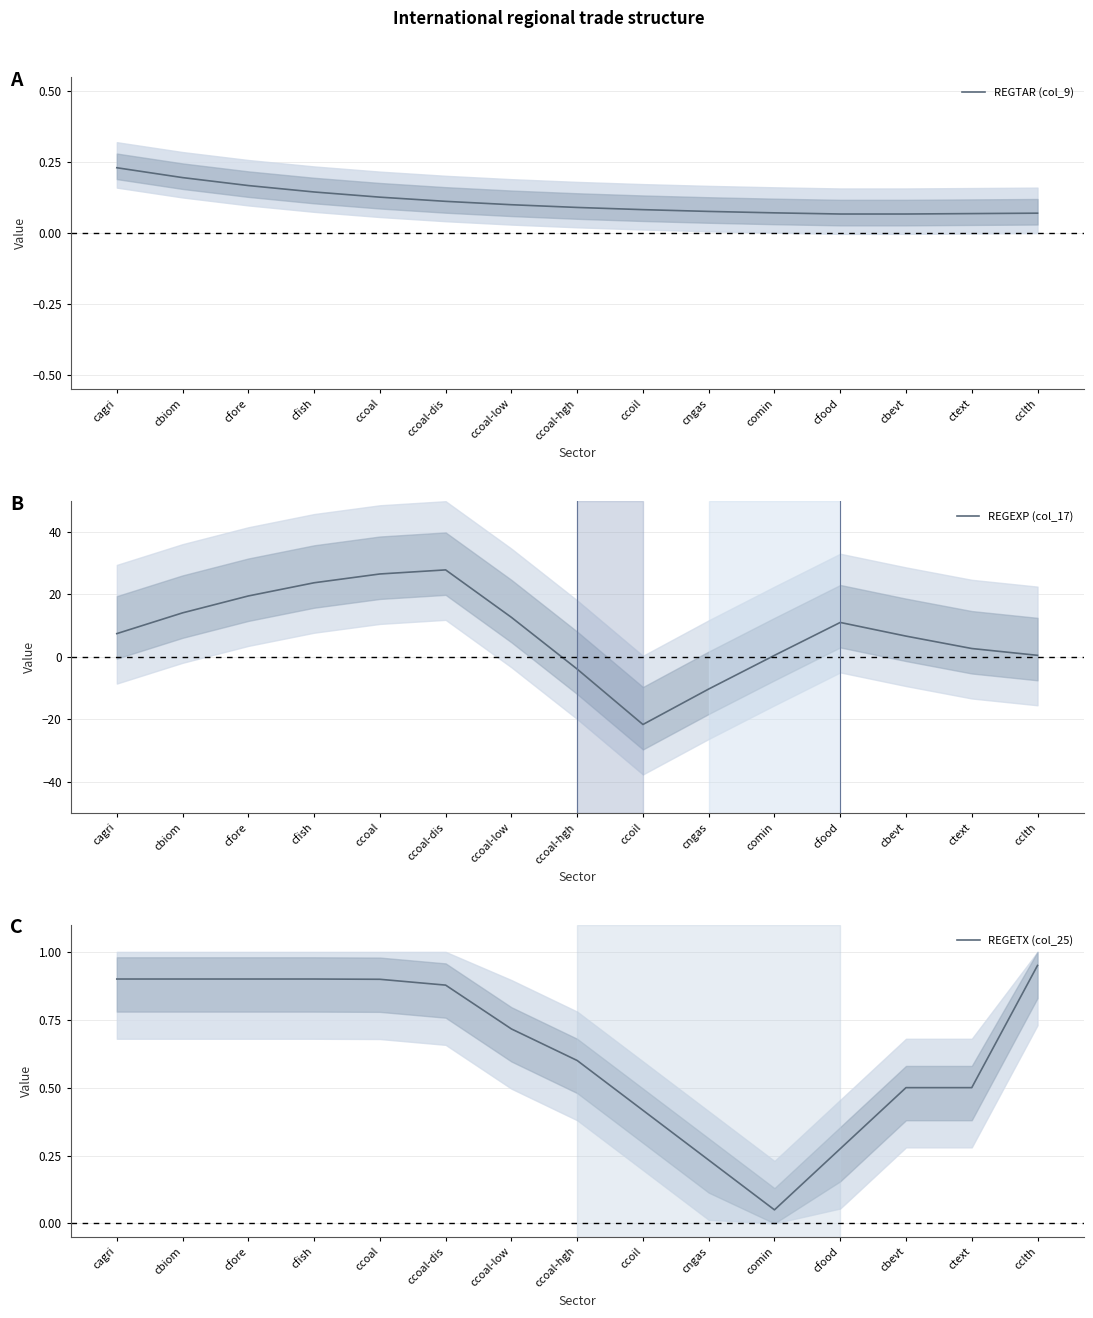

Reading left to right, list all the values displayed in this chart.

REGTAR (col_9): cagri=0.2	cbiom=0.2	cfore=0.2	cfish=0.1	ccoal=0.1	ccoal-dis=0.1	ccoal-low=0.1	ccoal-hgh=0.1	ccoil=0.1	cngas=0.1	comin=0.1	cfood=0.1	cbevt=0.1	ctext=0.1	cclth=0.1
REGEXP (col_17): cagri=7.5	cbiom=14.1	cfore=19.5	cfish=23.8	ccoal=26.6	ccoal-dis=27.9	ccoal-low=12.7	ccoal-hgh=-3.9	ccoil=-21.6	cngas=-10.3	comin=0.5	cfood=11.0	cbevt=6.7	ctext=2.7	cclth=0.5
REGETX (col_25): cagri=0.9	cbiom=0.9	cfore=0.9	cfish=0.9	ccoal=0.9	ccoal-dis=0.9	ccoal-low=0.7	ccoal-hgh=0.6	ccoil=0.4	cngas=0.2	comin=0.1	cfood=0.3	cbevt=0.5	ctext=0.5	cclth=0.9